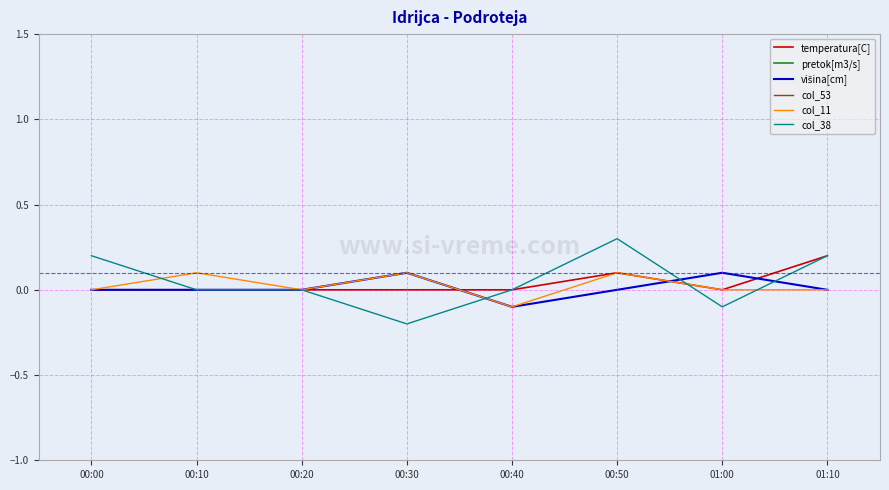

Where do col_38 and temperatura[C] first cross each other?

00:50 and 01:00